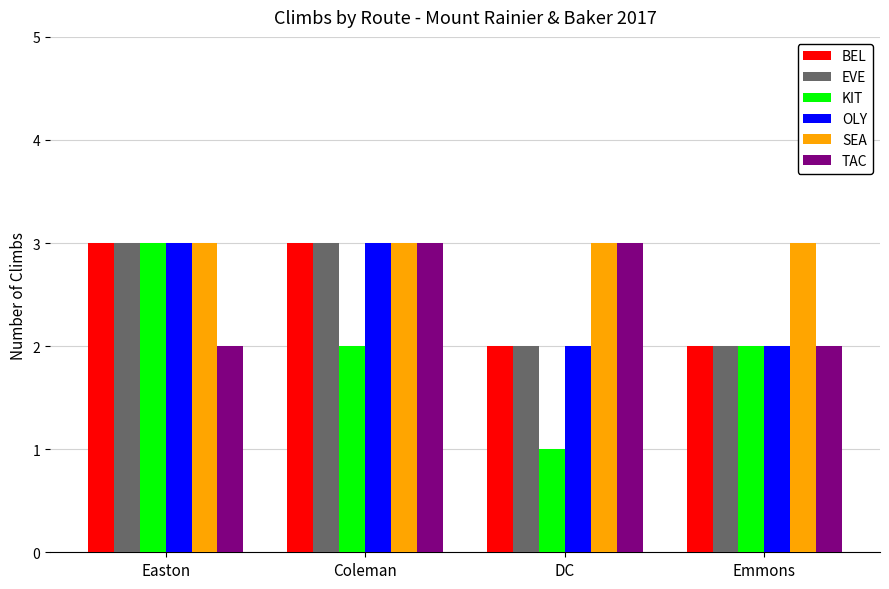

What is the maximum value shown in the chart?

3